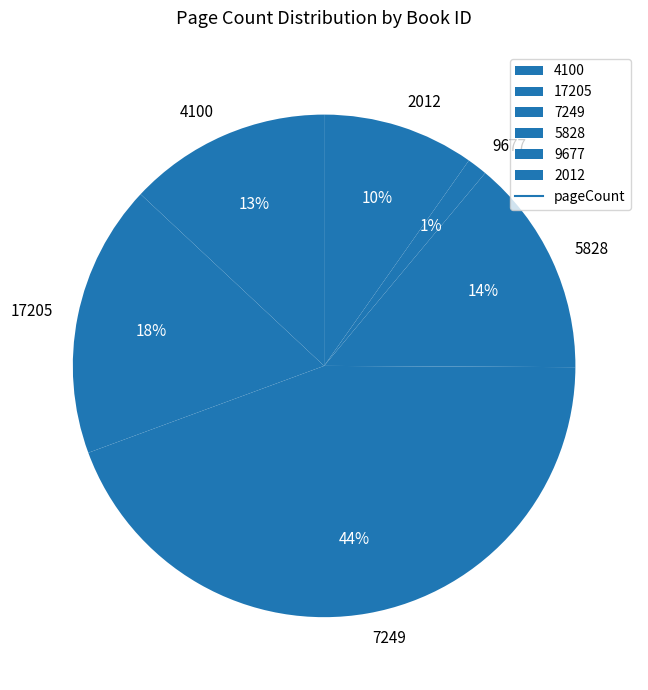

Which category has the smallest portion of the pie?

9677